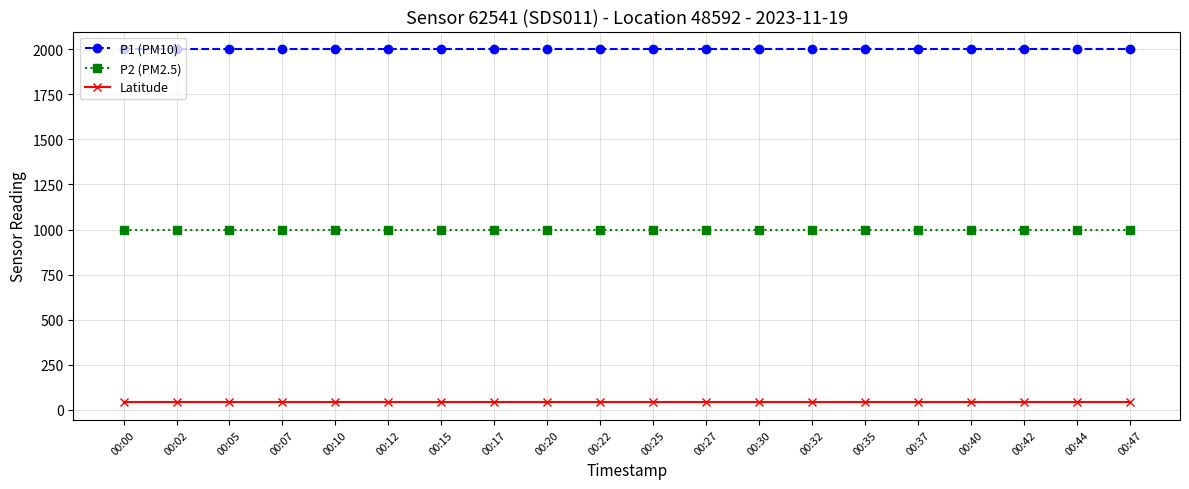

The value of Latitude at 00:42 is 42.5. True or false?

True